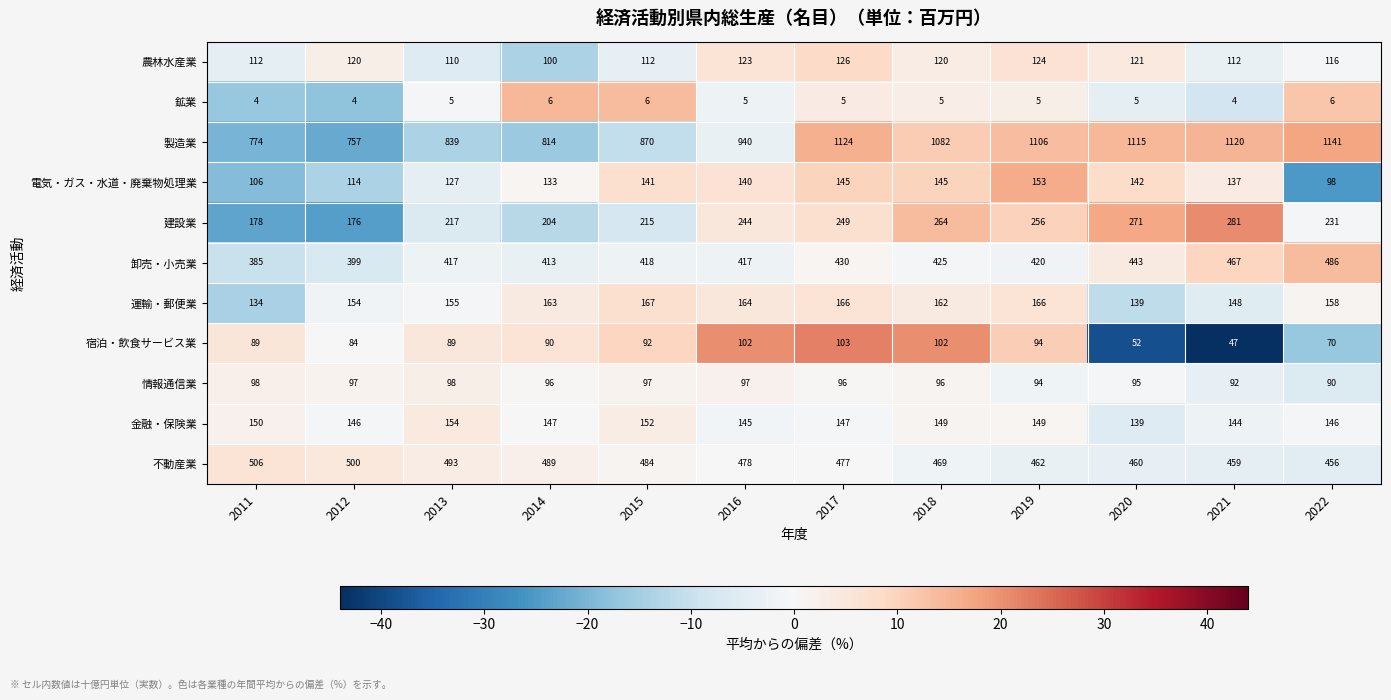

Where does the 不動産業 series first go above 478?

2011